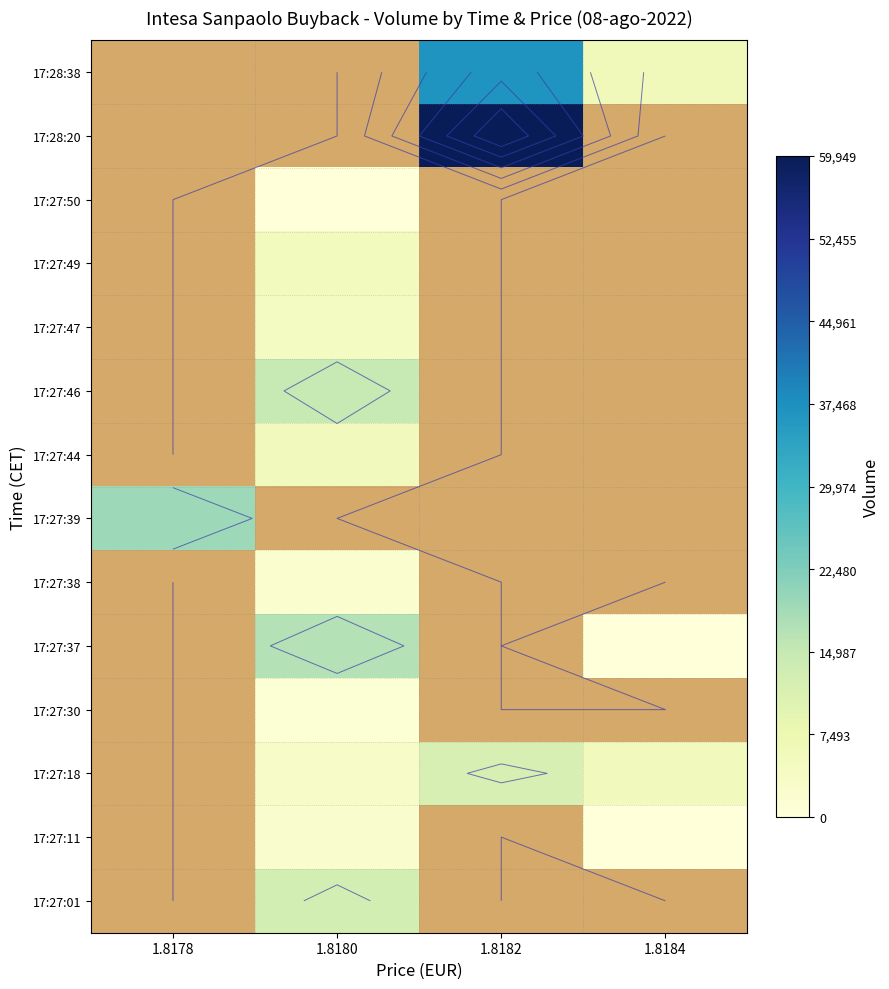

What is the minimum value shown in the chart?

1.0